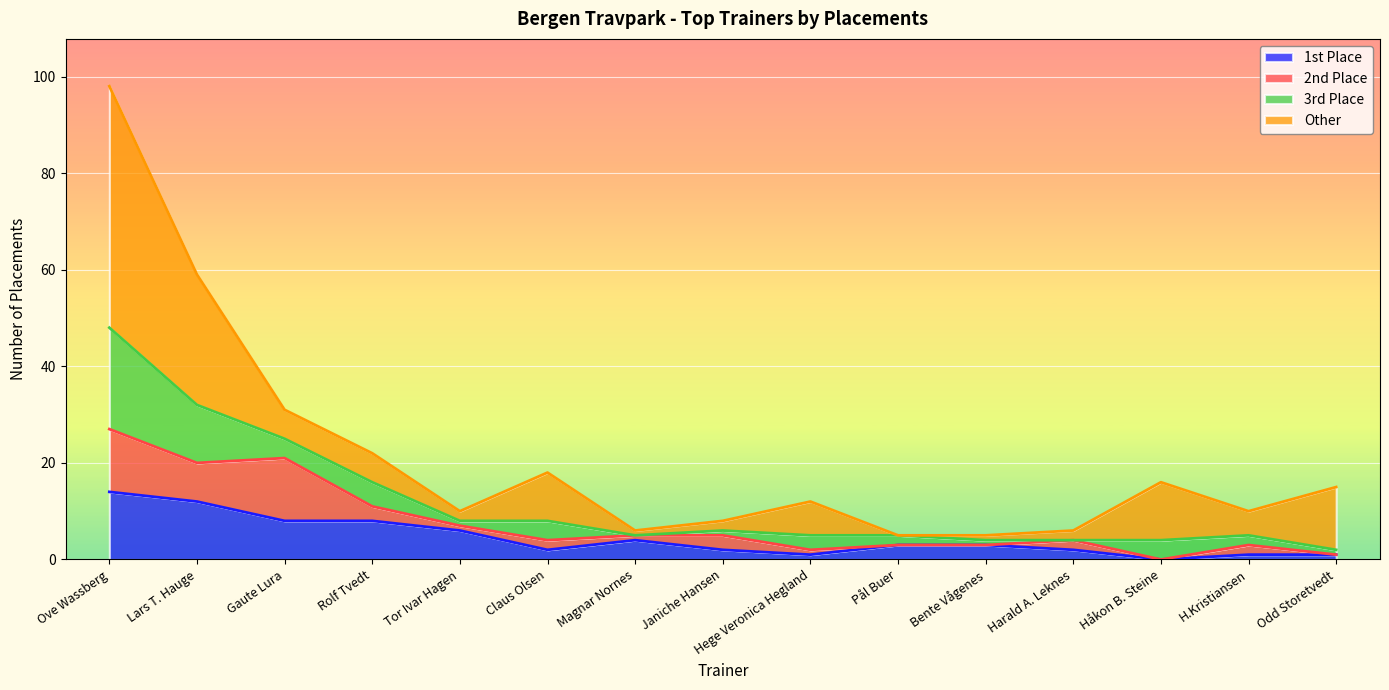

What is the total value across all series at Gaute Lura?

31